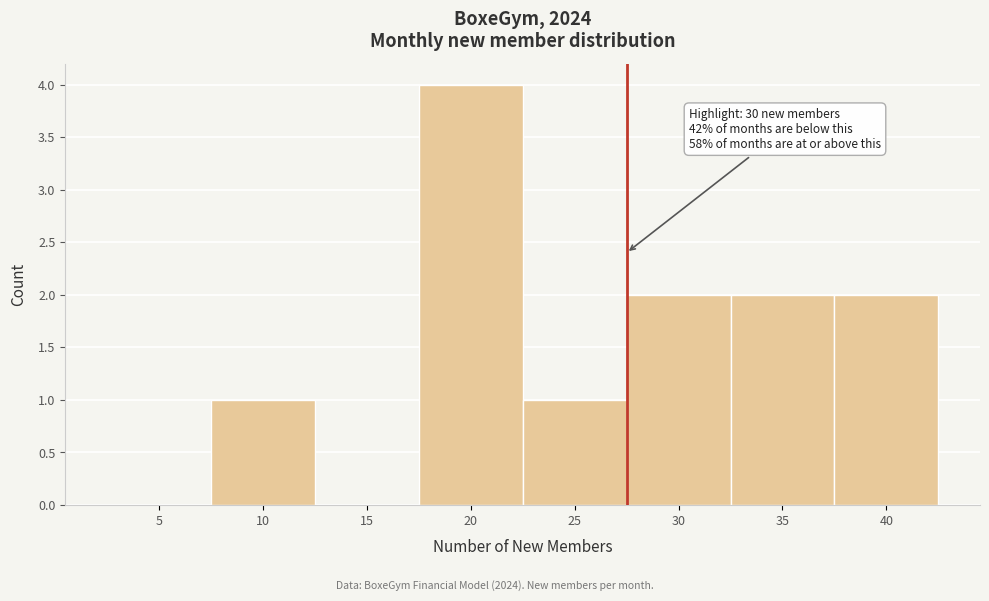

Reading left to right, extract all data points from this chart.

5=0	10=1	15=0	20=4	25=1	30=2	35=2	40=2